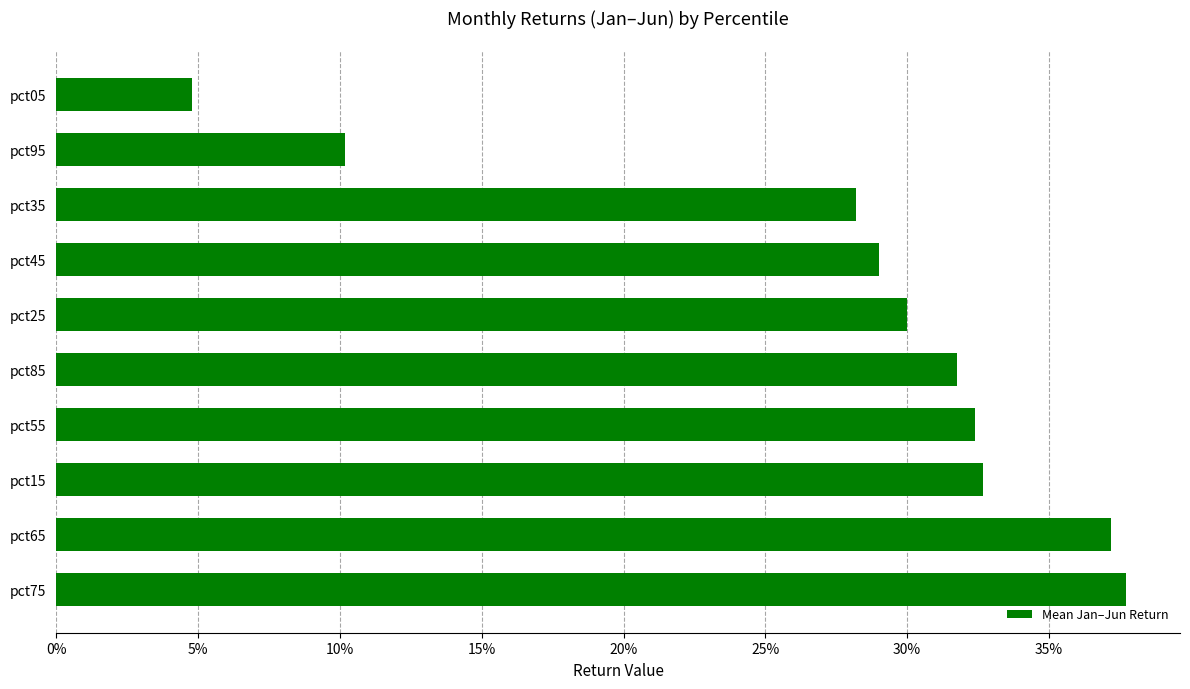

Does the chart contain any negative values?

No